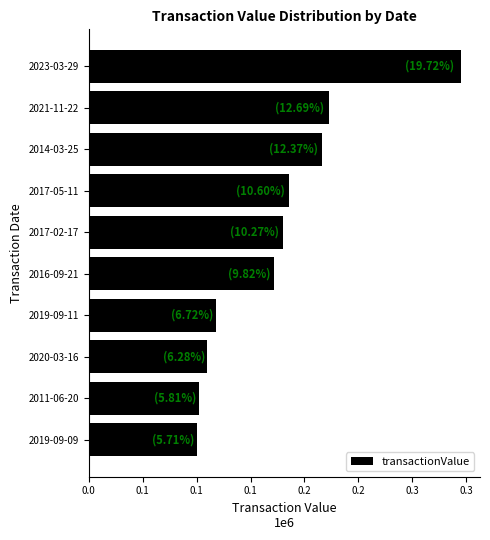

Which category has the highest value across all series?

2023-03-29